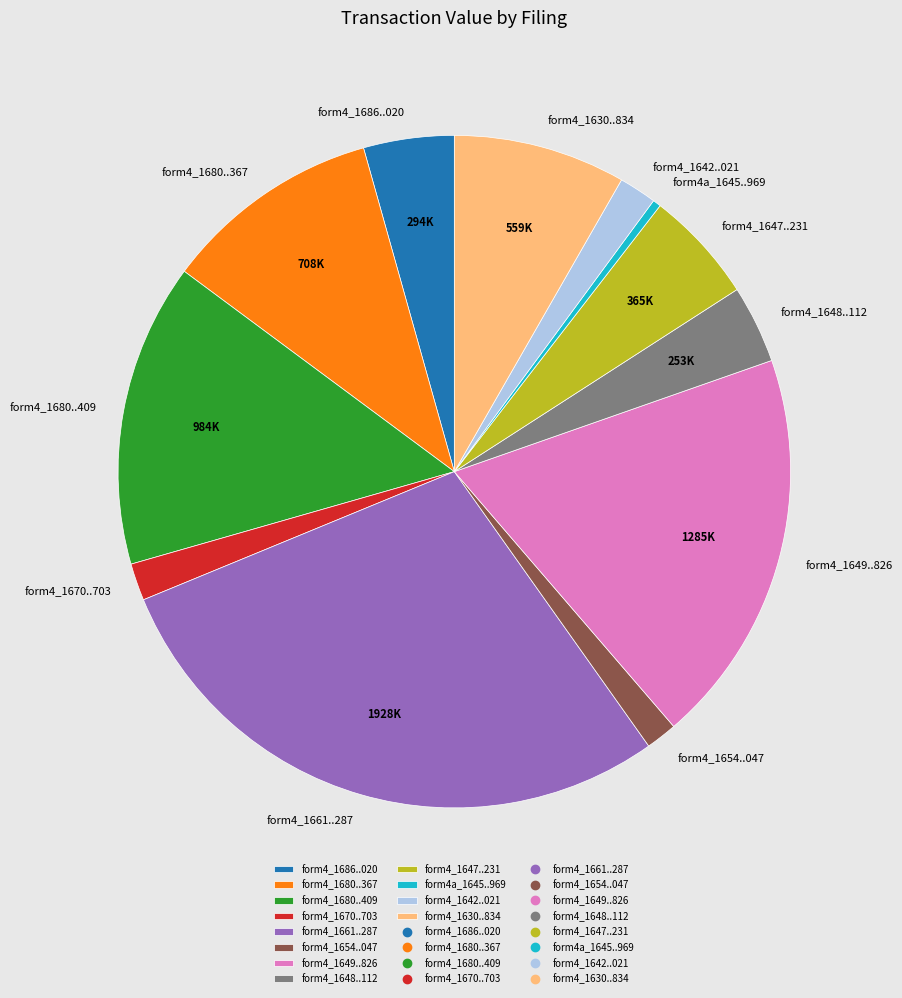

Is it true that form4_1680..367 is 10% of the pie?

True